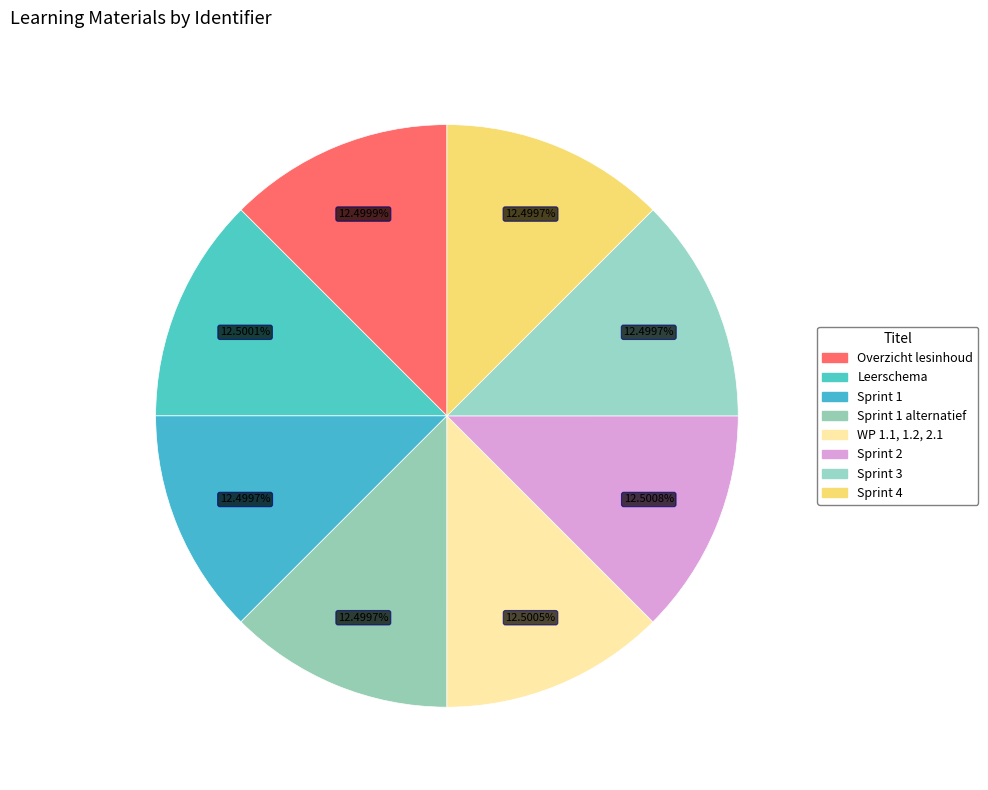

What is the smallest slice in the pie chart?

Sprint 1